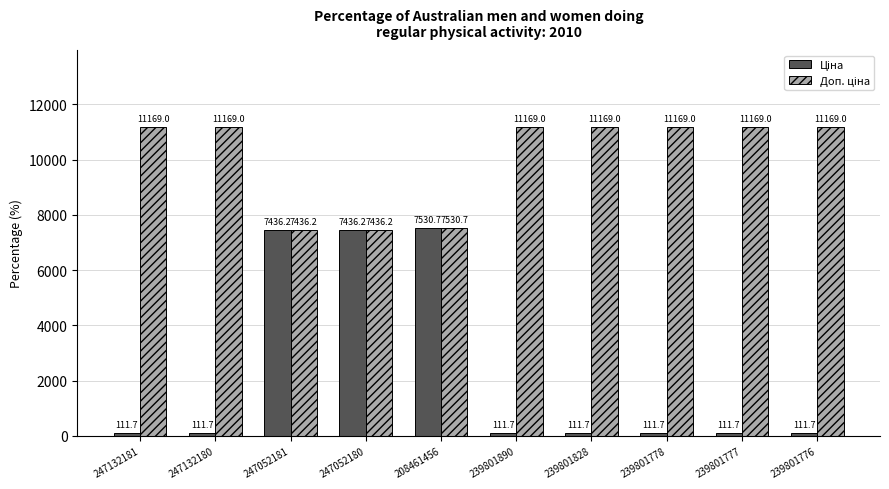

What is the greatest value displayed?

11169.0